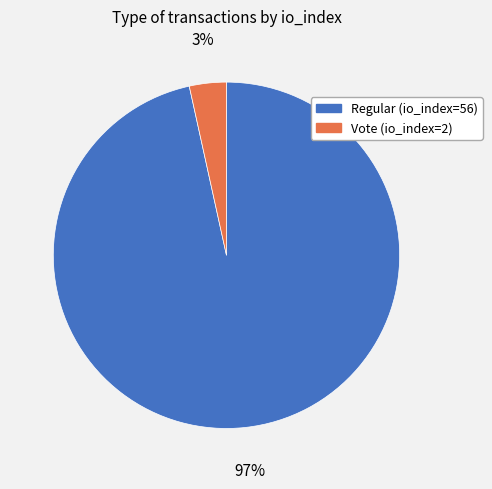

Which has a higher value, Regular (io_index=56) or Vote (io_index=2)?

Regular (io_index=56)